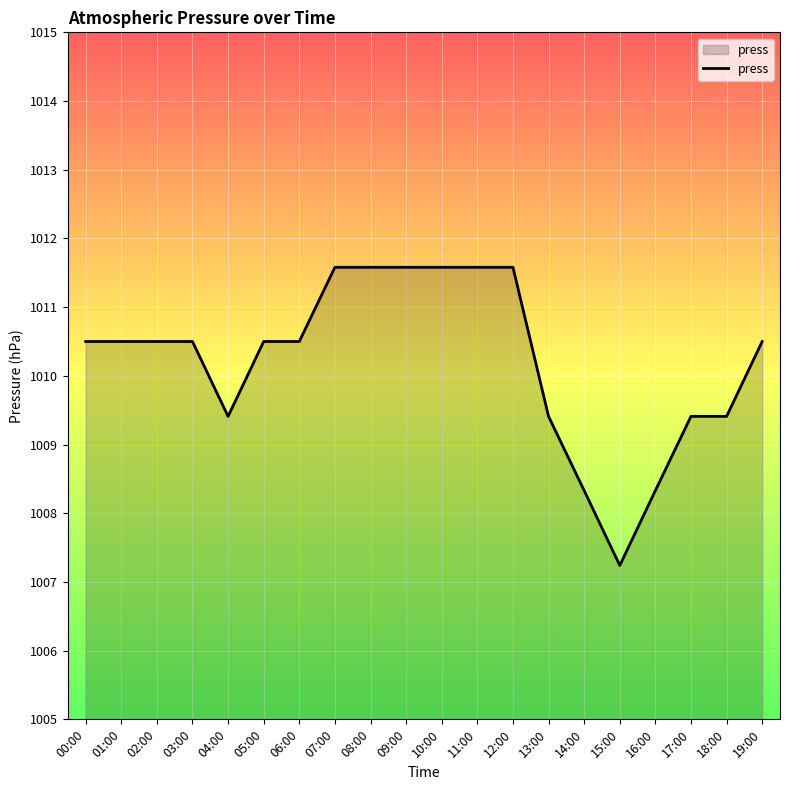

Read the value at 11:00.

1011.6